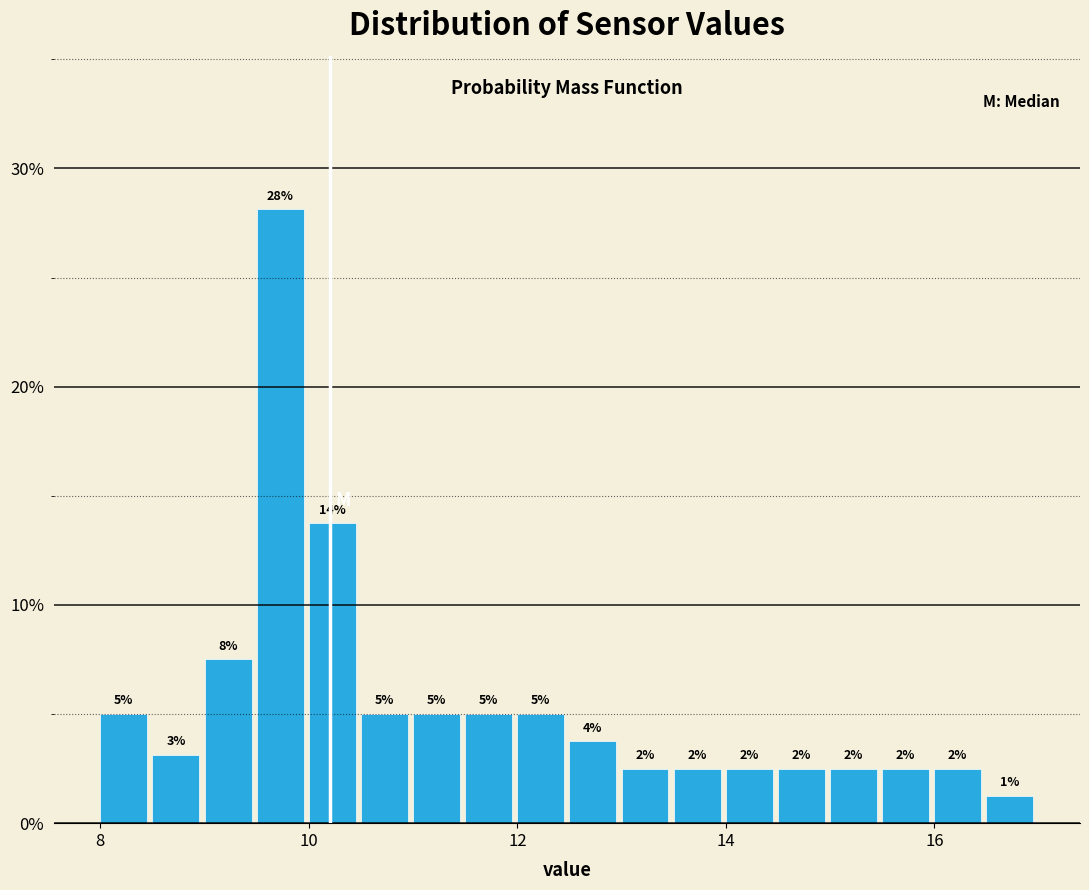

Read against the x-axis, roughly where is the centre of the tallest bar?

9.8